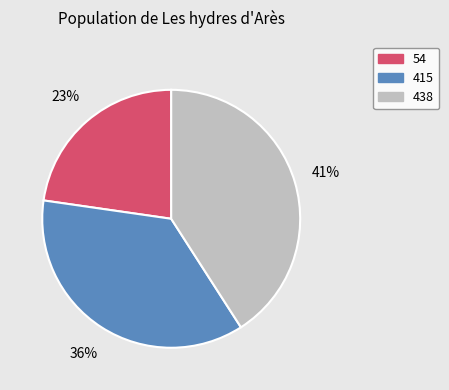

How many slices are in this pie chart?

3